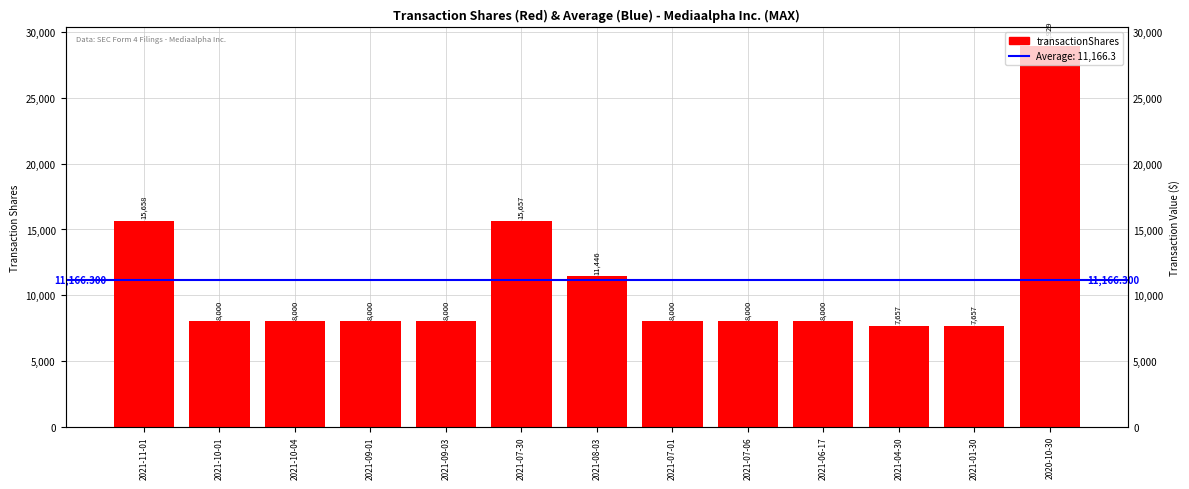

Where does the data first go above 8000?

2021-11-01